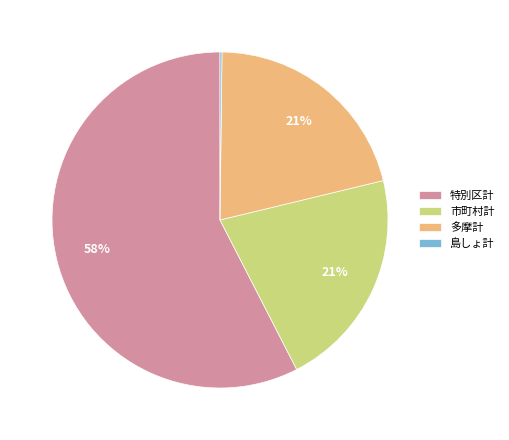

To the nearest percent, what percentage of the pie is 市町村計?

21%